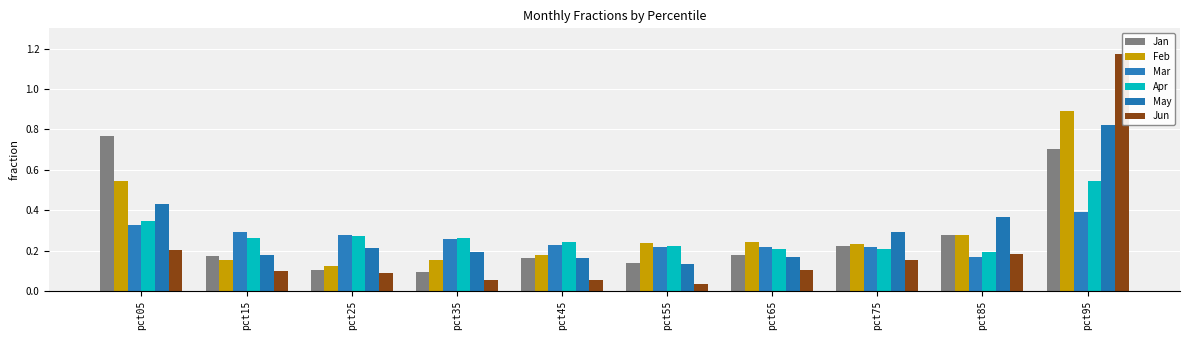

What is the difference between the highest and lowest values at pct65?

0.1